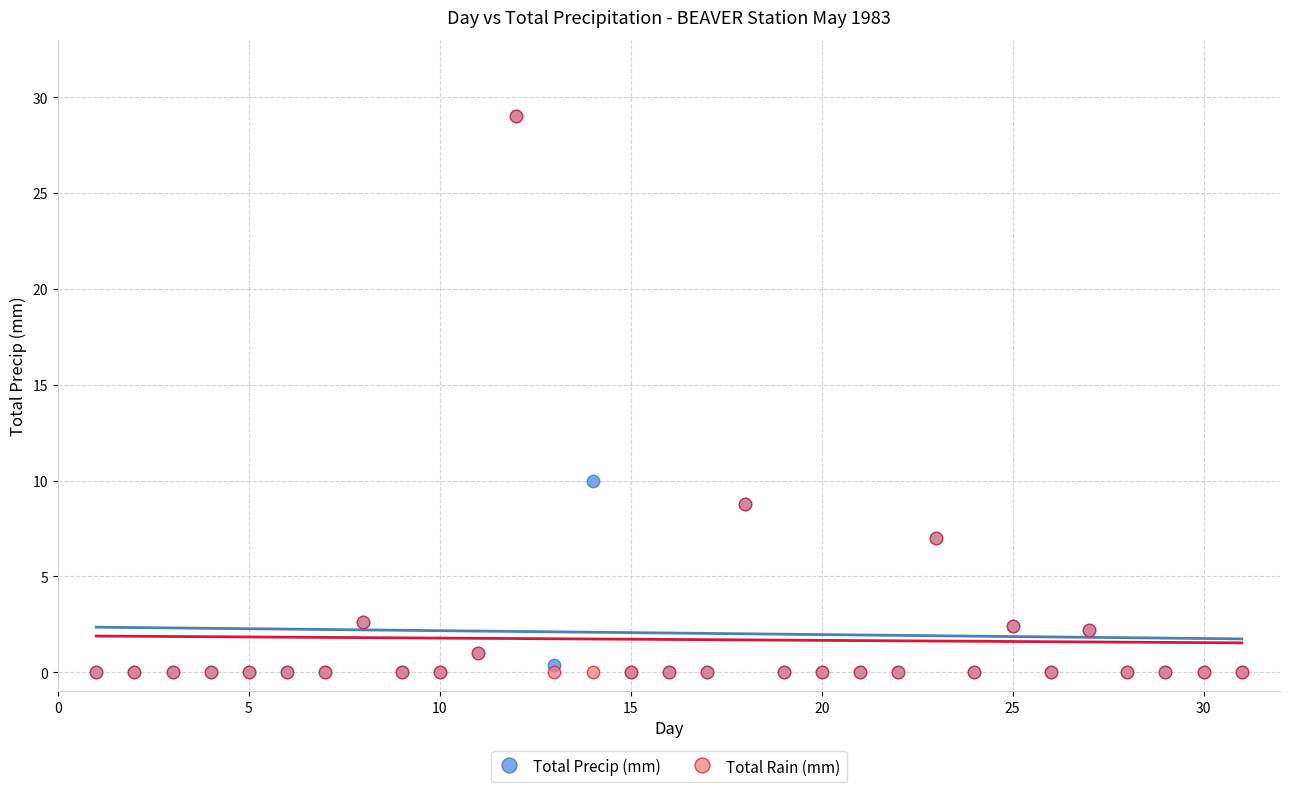

Across all series, what Y value is closest to 14?

10.0